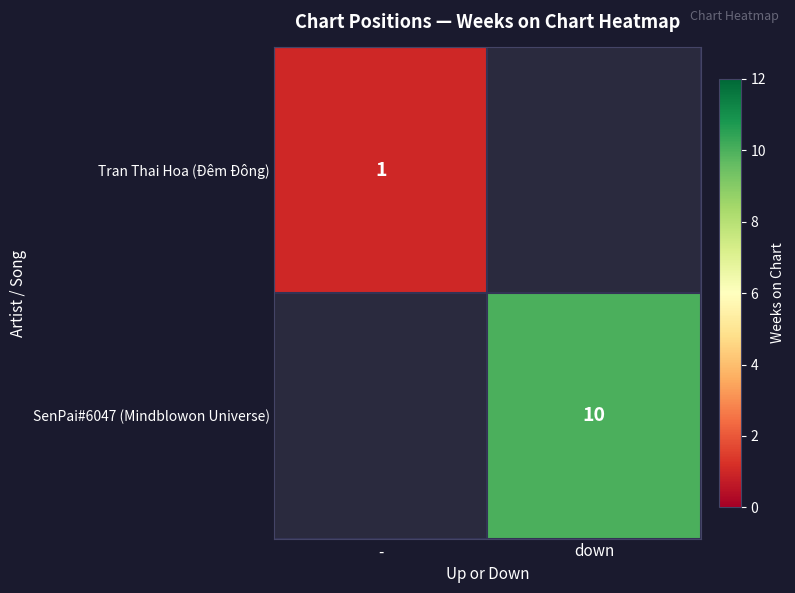

The value of SenPai#6047 (Mindblowon Universe) at down is 10. True or false?

True